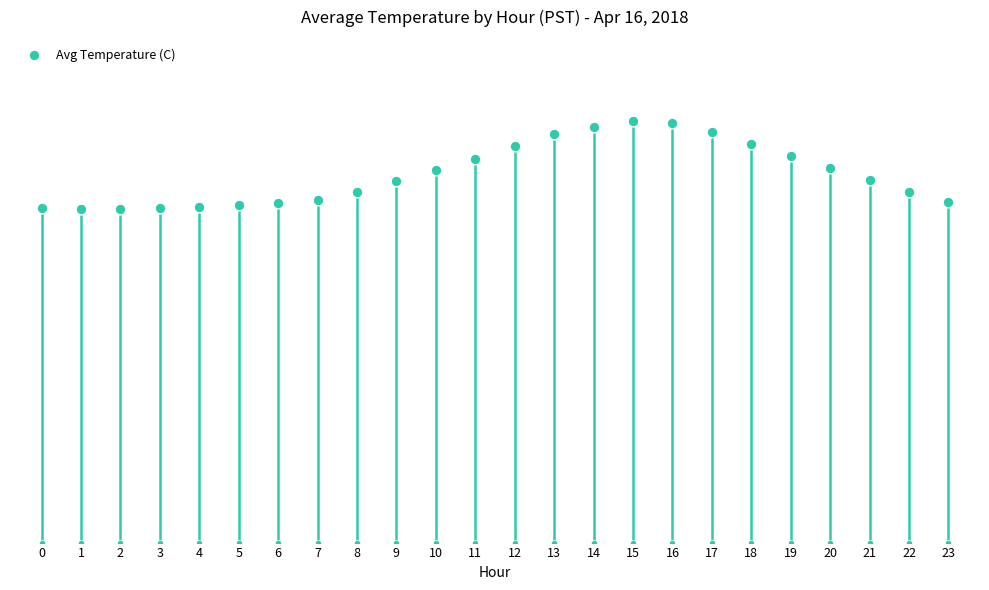

What is the change in value from 14 to 19?

-0.6